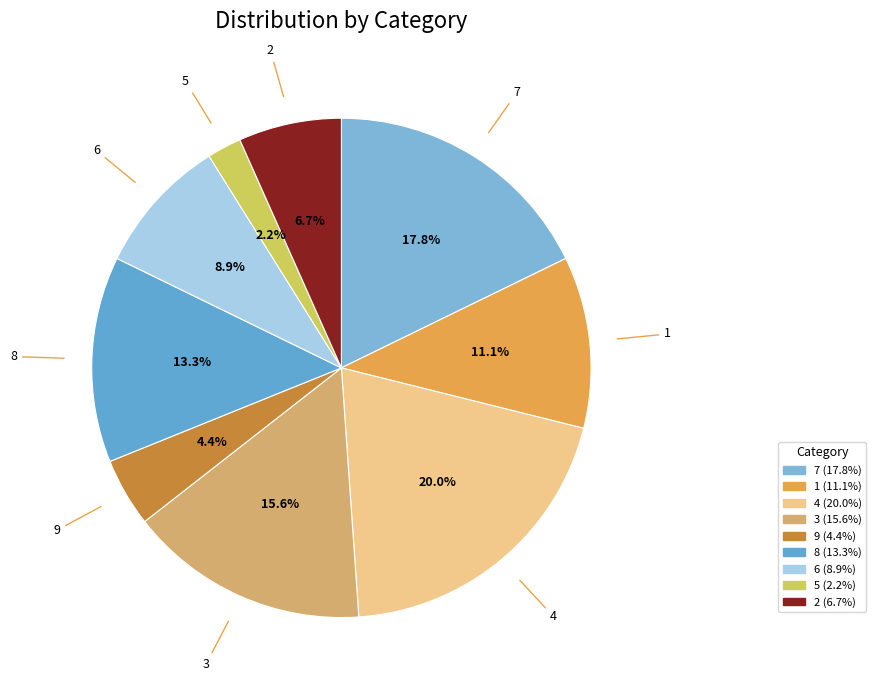

To the nearest percent, what is the difference between the largest and smallest slice percentages?

18%